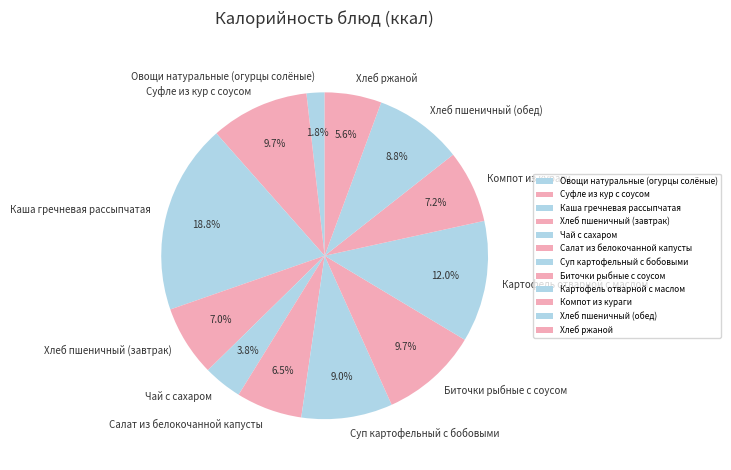

Between Салат из белокочанной капусты and Суфле из кур с соусом, which is larger?

Суфле из кур с соусом